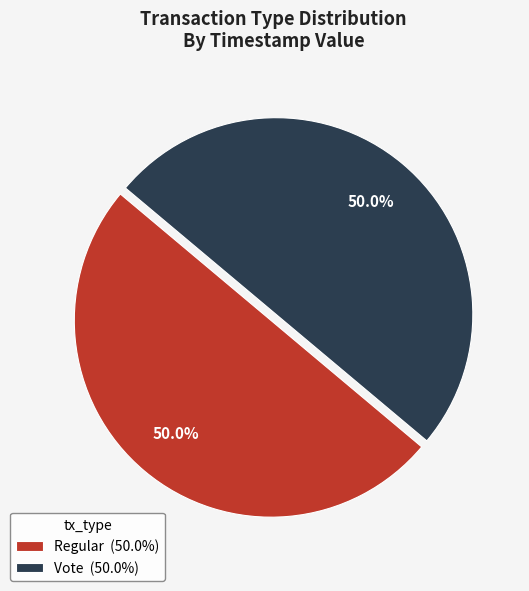

What portion of the pie excludes Regular (50.0%)?

50.0%